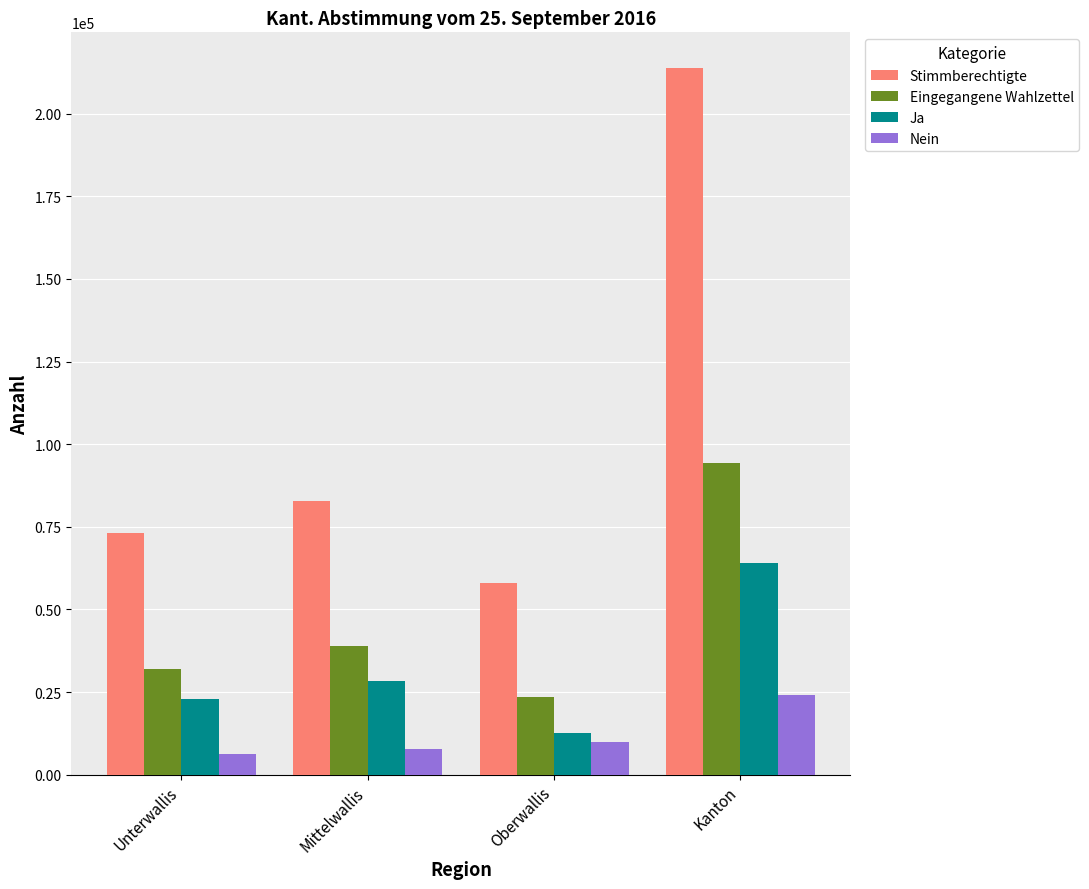

What is the sum of the Eingegangene Wahlzettel values at Mittelwallis and Unterwallis?

70919